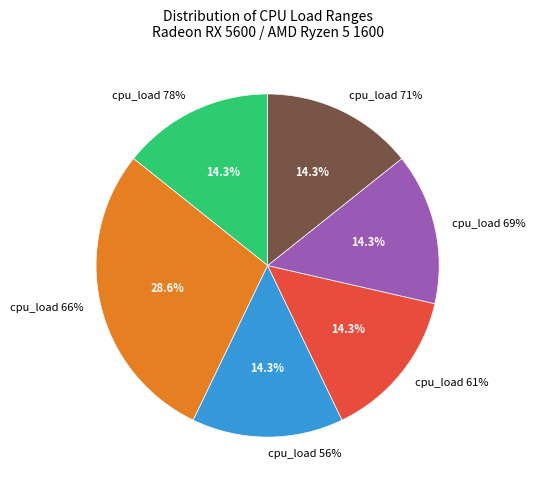

Which has a higher value, cpu_load ~61% or cpu_load ~69%?

cpu_load ~61%